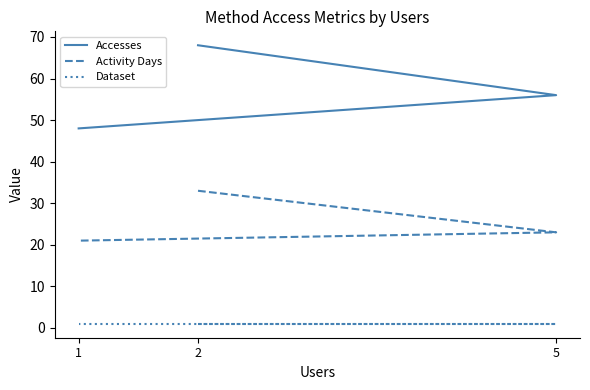

True or false: Activity Days has a value of 23 at 5.

True